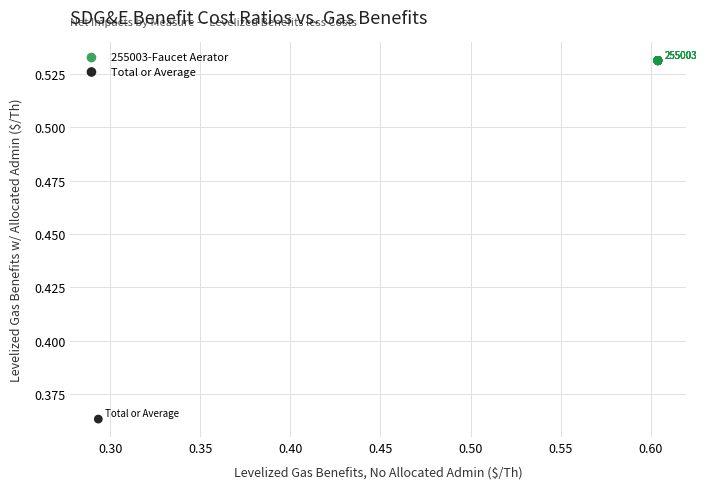

What are all the series names shown in the legend?

255003-Faucet Aerator, Total or Average